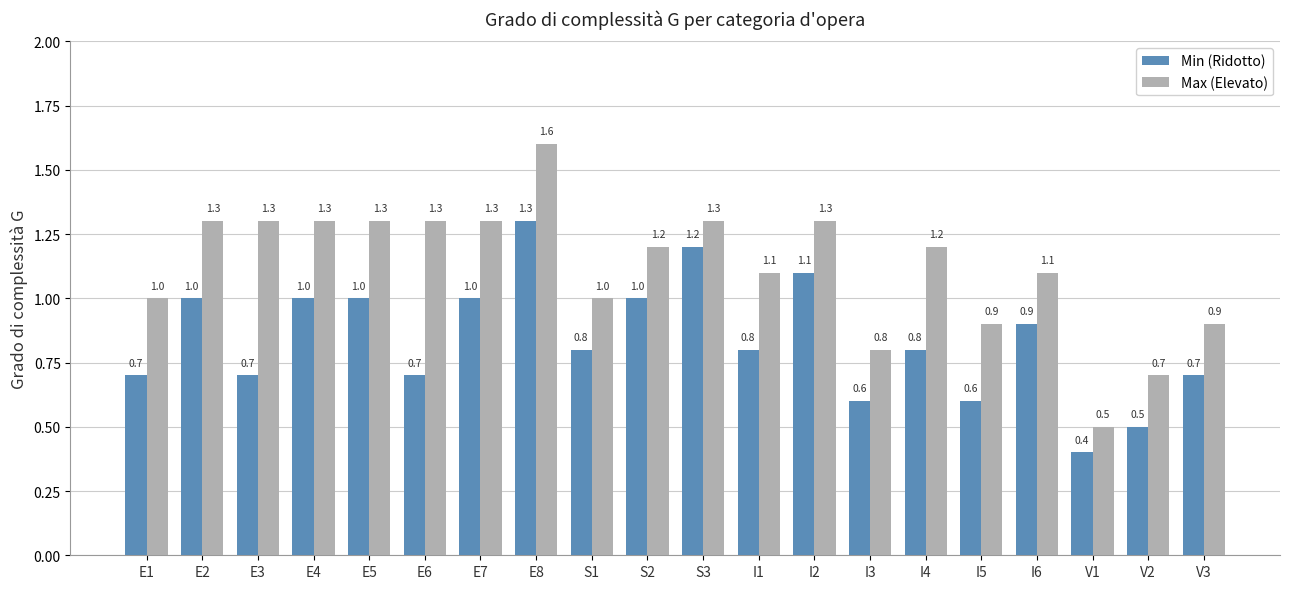

What is the difference between the Min (Ridotto) values at I1 and V3?

0.1